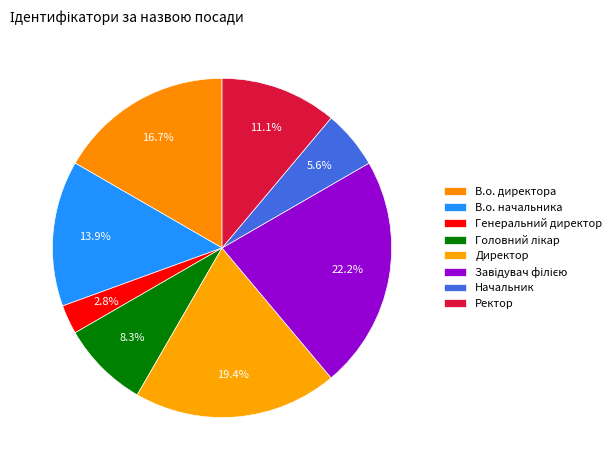

Rank the categories by value from highest to lowest.

Завідувач філією, Директор, В.о. директора, В.о. начальника, Ректор, Головний лікар, Начальник, Генеральний директор